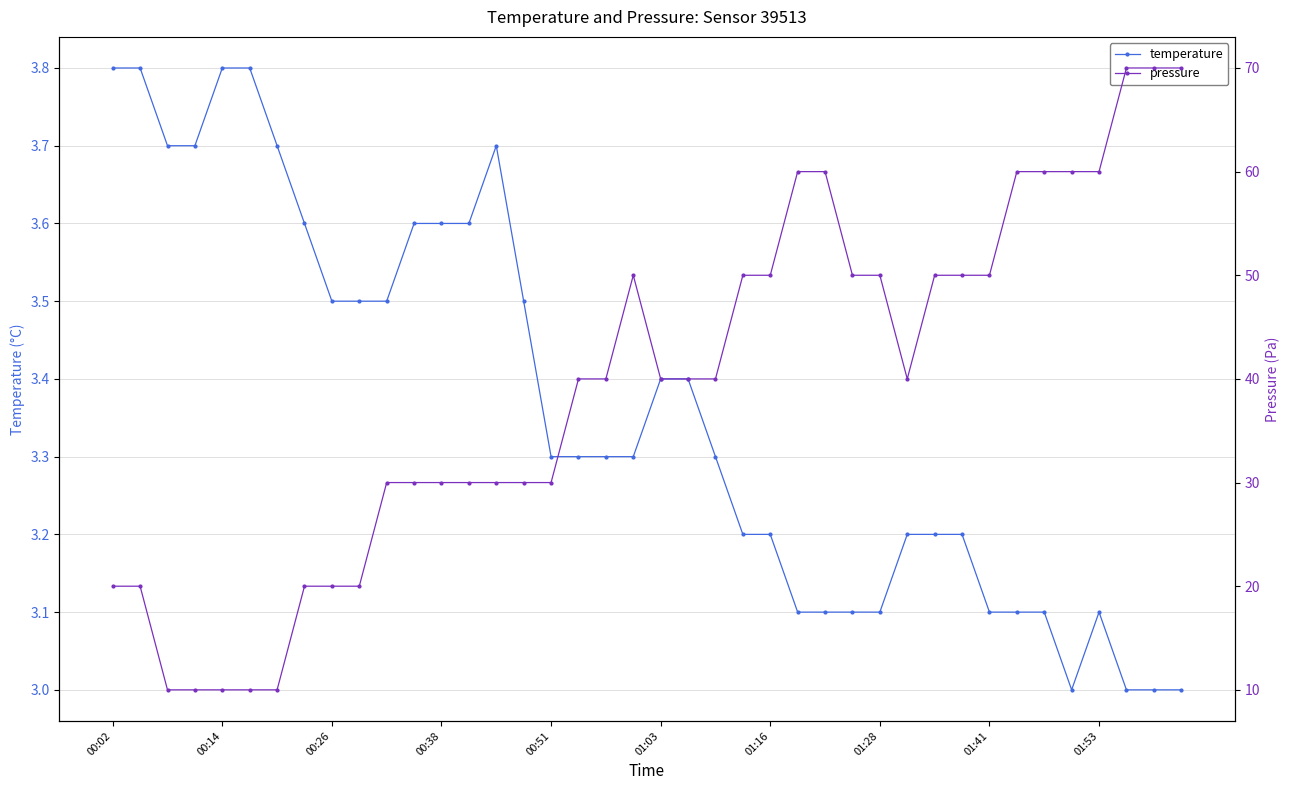

Where is the first local maximum for temperature?

14